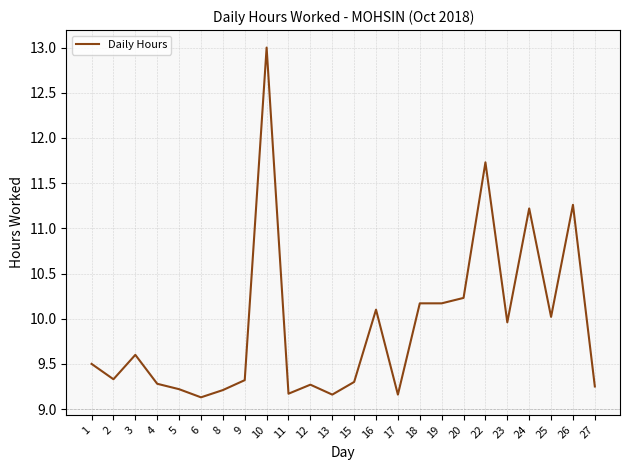

Approximately how many times larger is the value at 18 compared to 27?

1.1